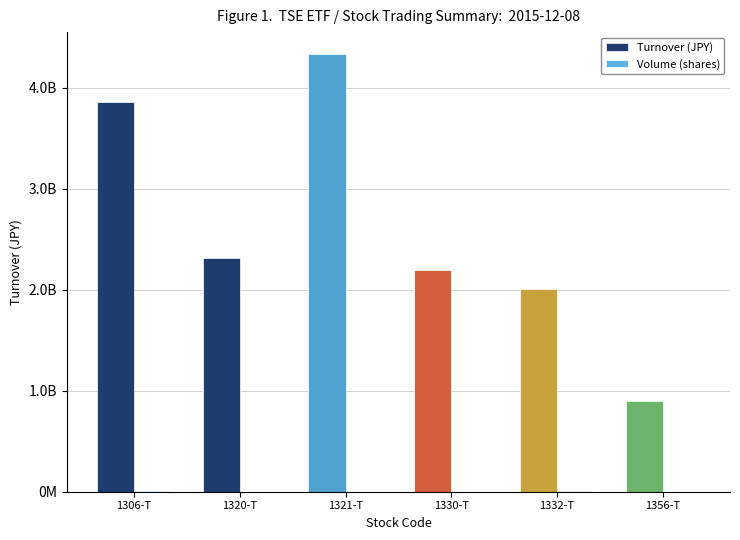

Does the chart contain stacked bars?

No